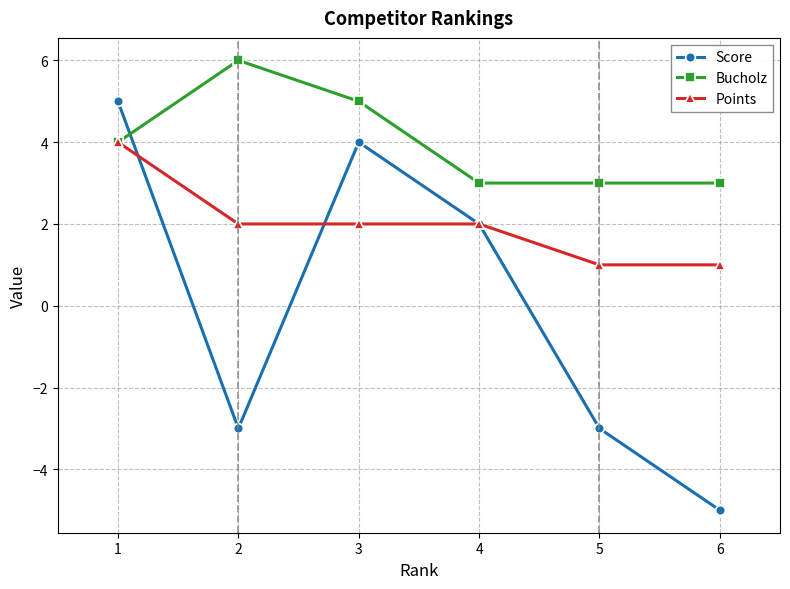

What is the value of the Points point at the 2nd from the left?

2